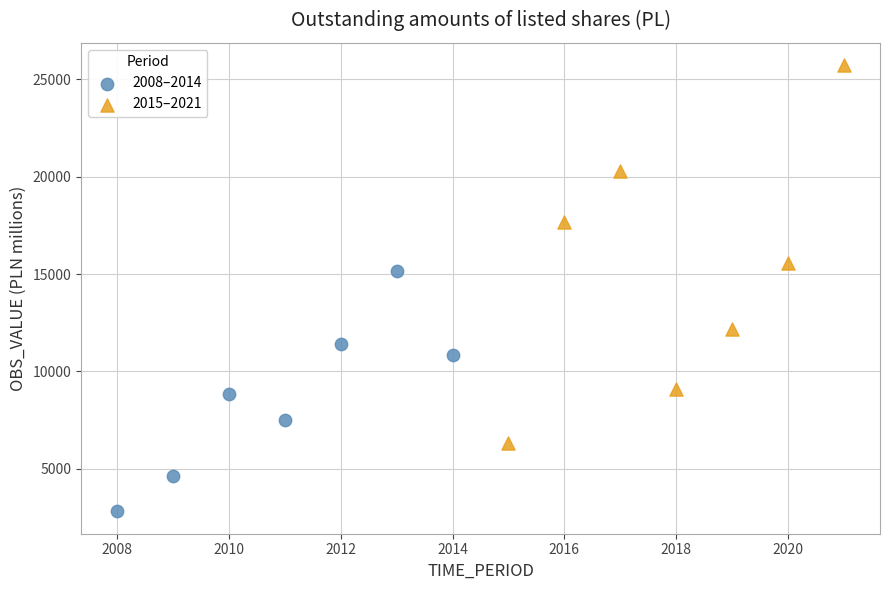

Which series reaches the minimum Y coordinate?

2008–2014